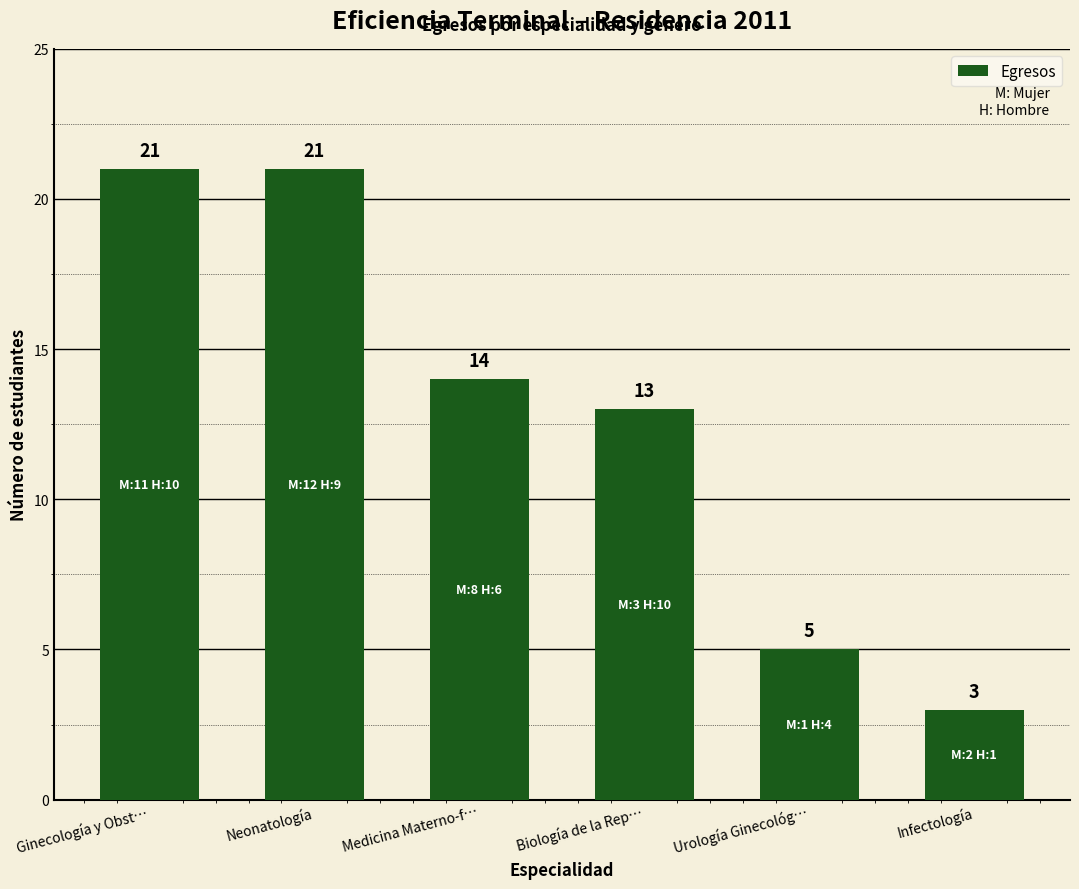

How many values are between 5 and 21?

5